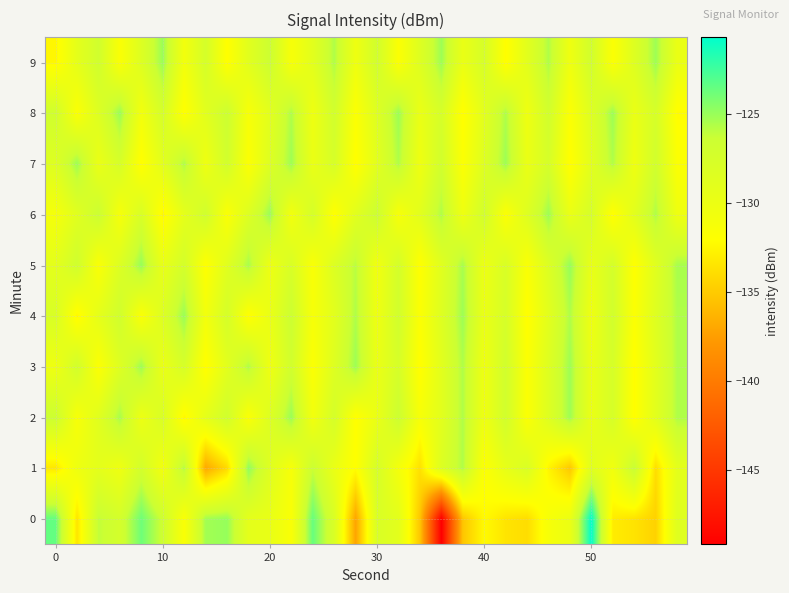

At which category is the sum across all series the highest?

50